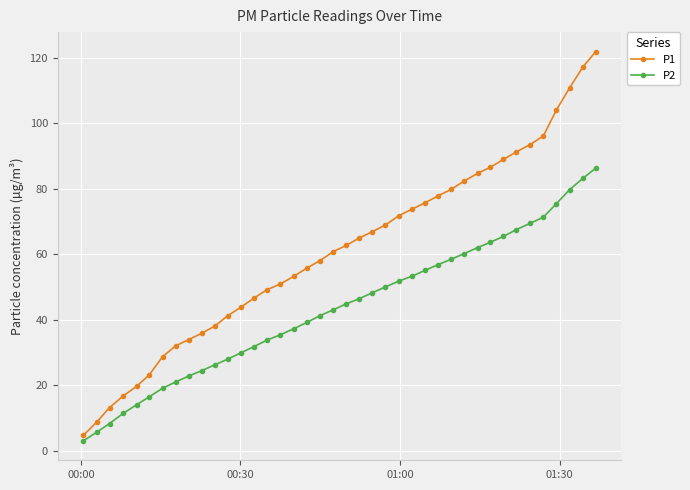

How many data points in P1 are less than 62?

20